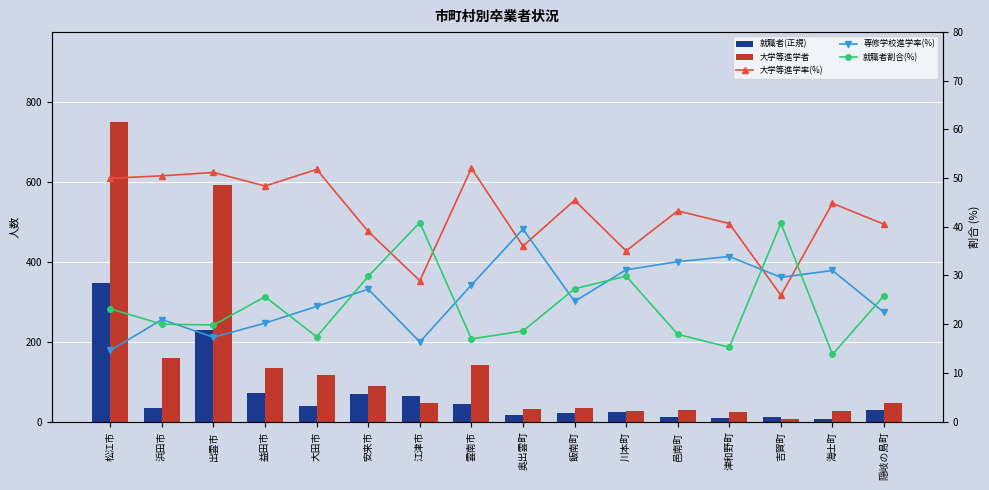

What is the label of the 7th bar from the right?

飯南町